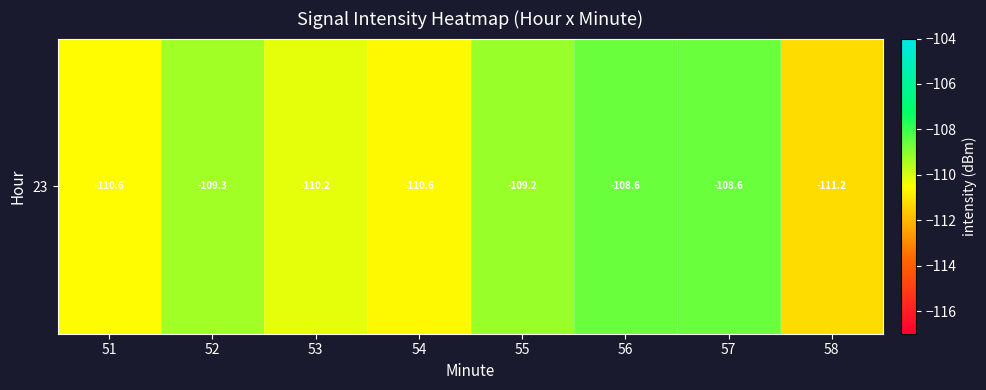

Reading left to right, what are all the values shown in this chart?

51=-110.6	52=-109.3	53=-110.2	54=-110.6	55=-109.2	56=-108.6	57=-108.6	58=-111.2